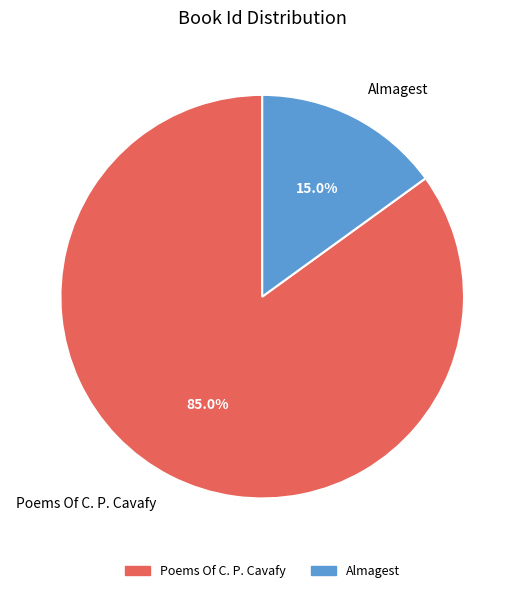

Which has a higher value, Almagest or Poems Of C. P. Cavafy?

Poems Of C. P. Cavafy